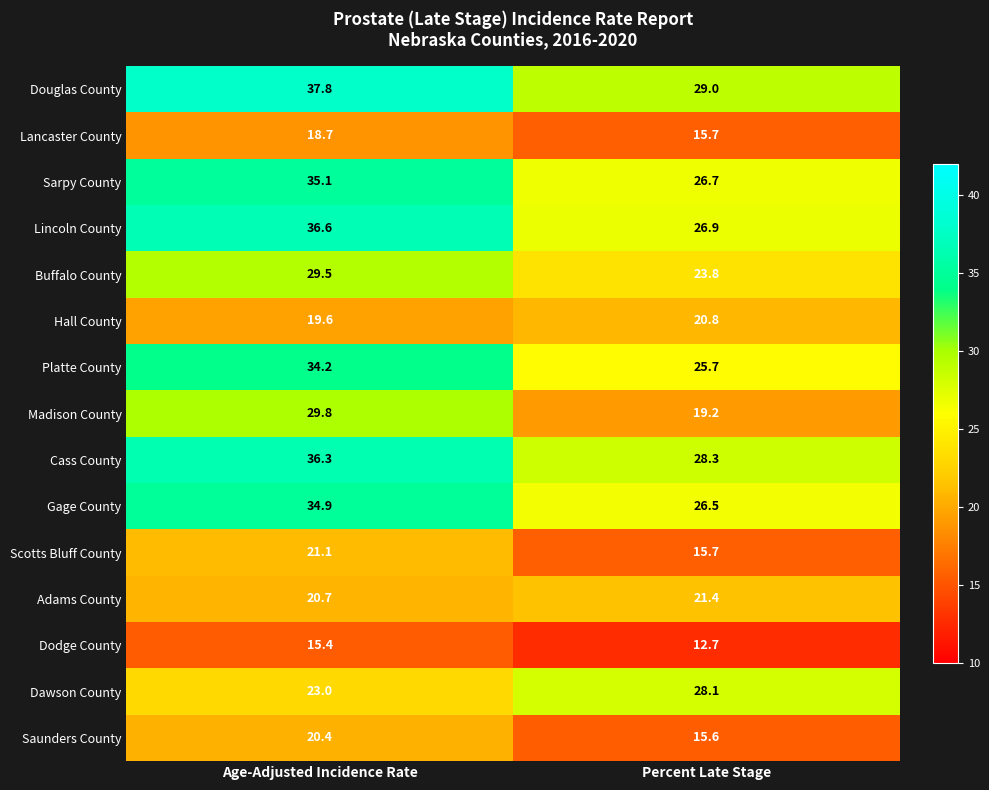

What is the difference between the maximum and minimum values in the Douglas County series?

8.8